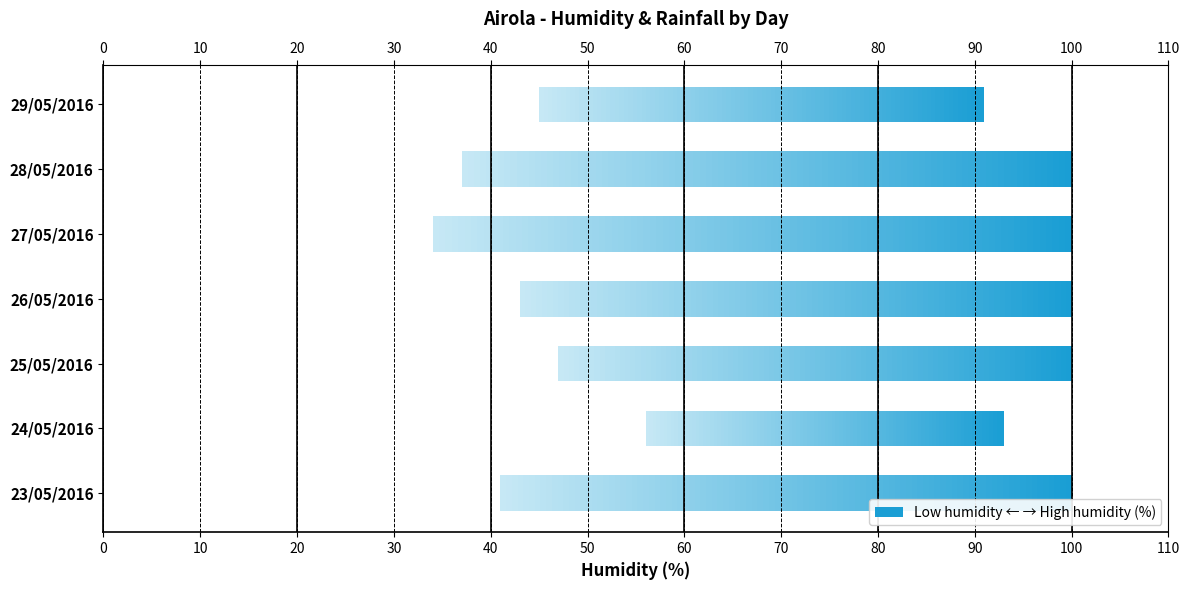

Does the chart contain stacked bars?

No